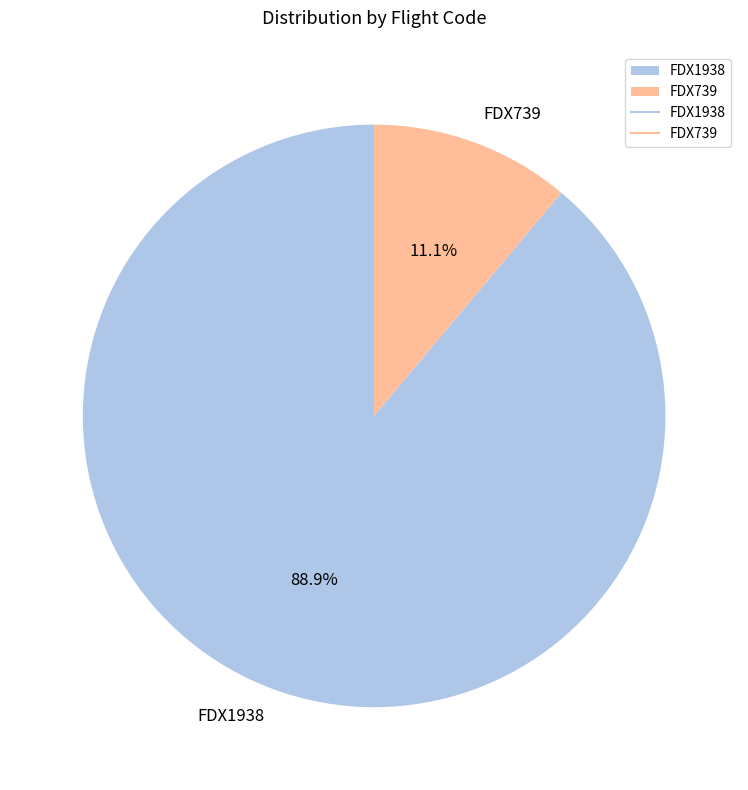

Is FDX739 the majority of the pie?

No